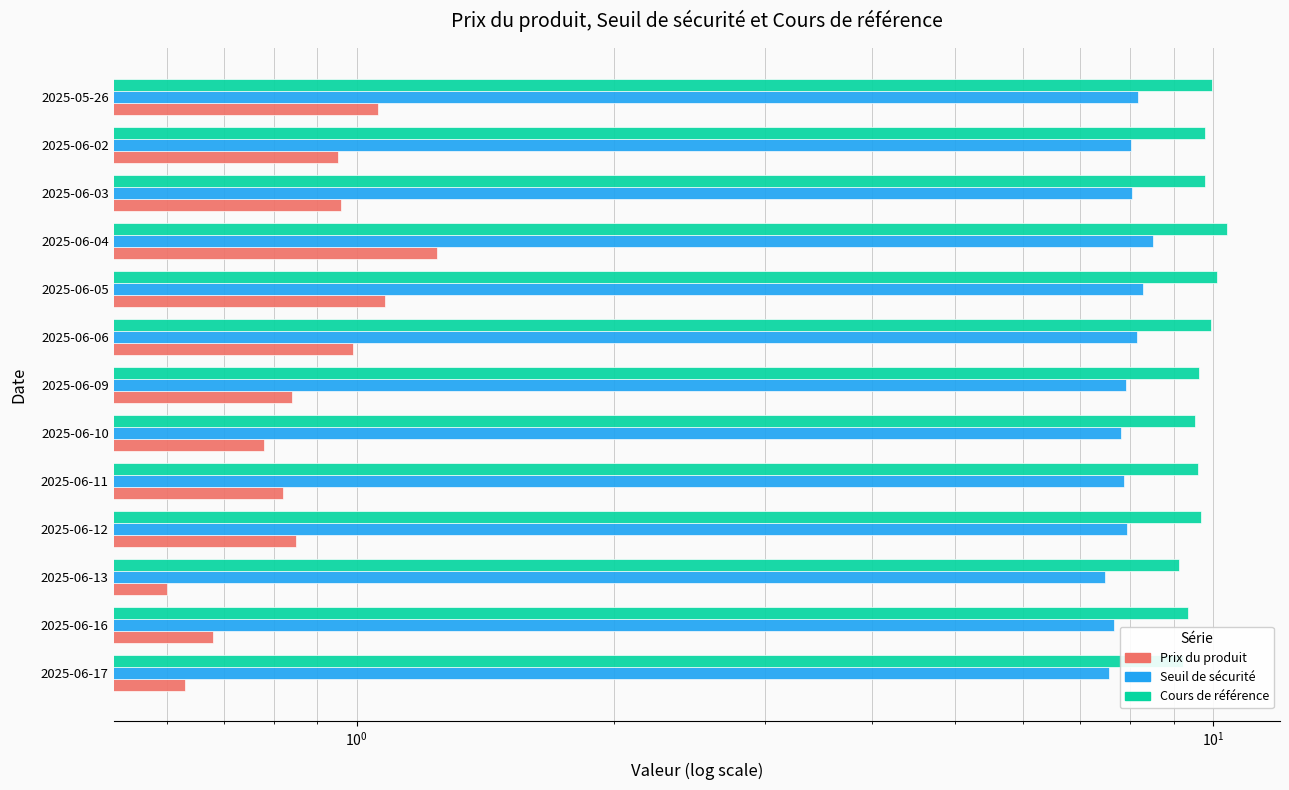

What are all the series names shown in the legend?

Prix du produit, Seuil de sécurité, Cours de référence